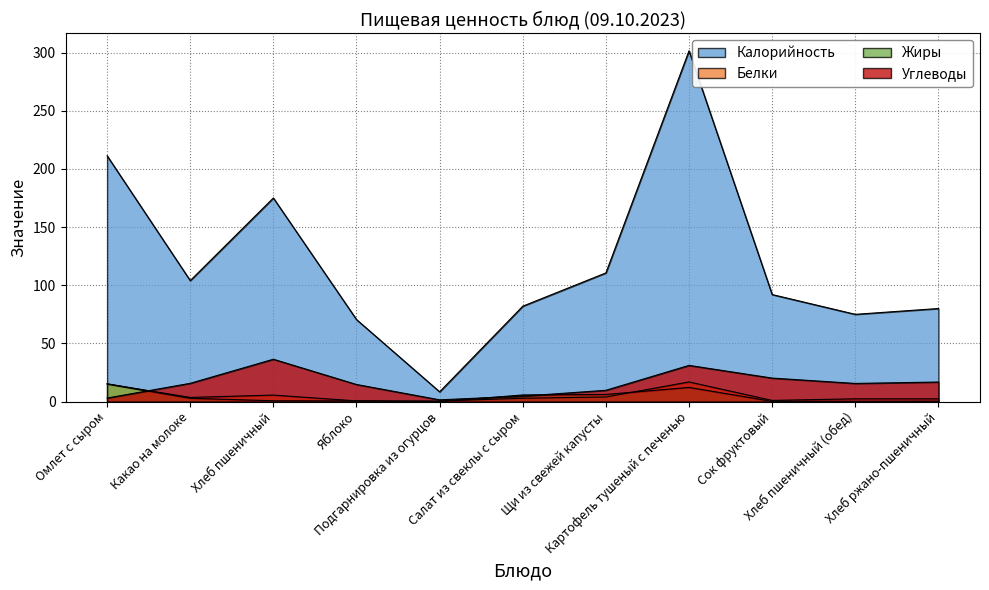

At which category does Углеводы reach its first local valley?

Подгарнировка из огурцов